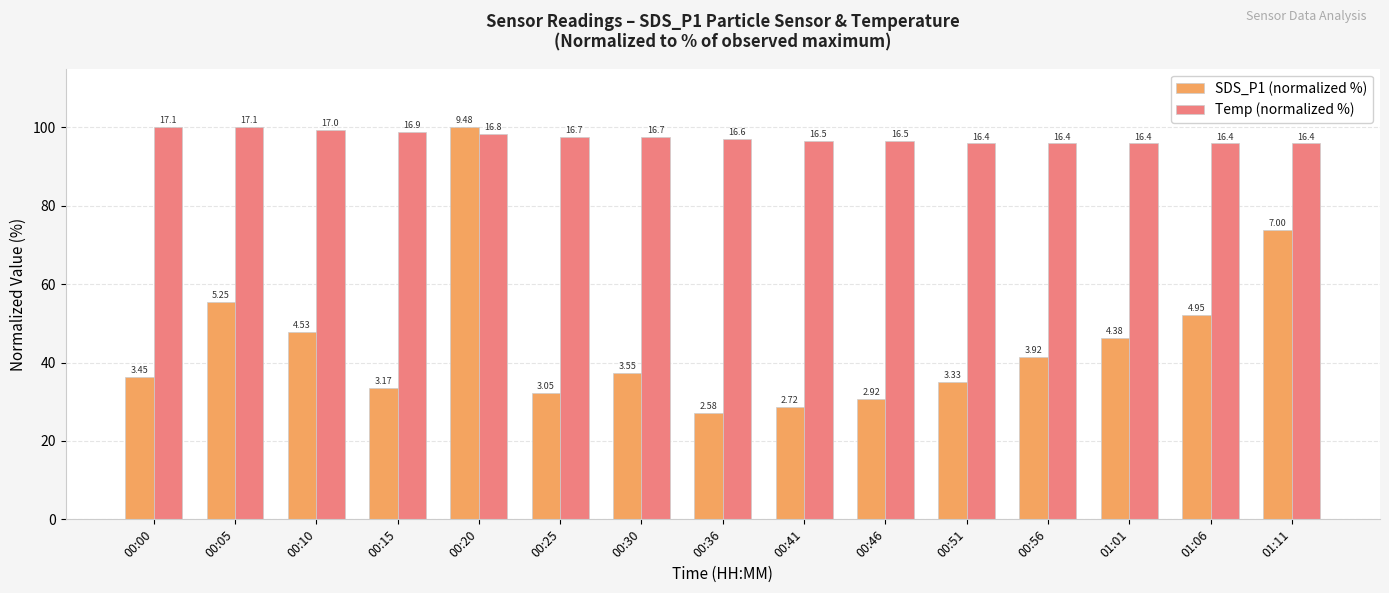

How many bars are there in total?

30